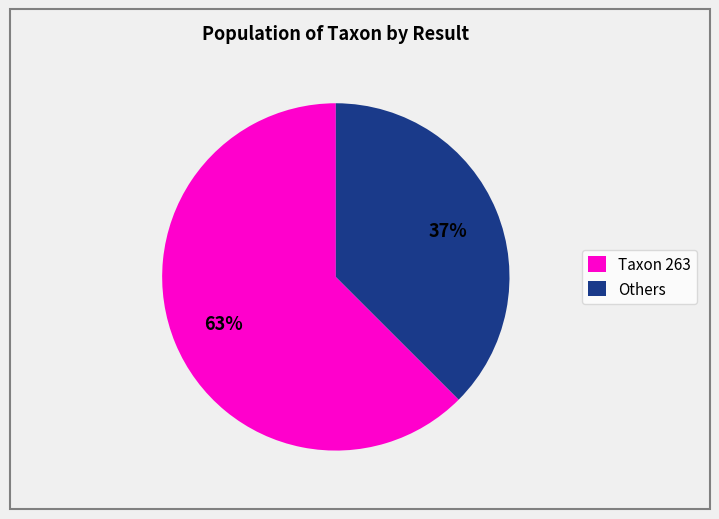

Count the number of slices in the pie.

2